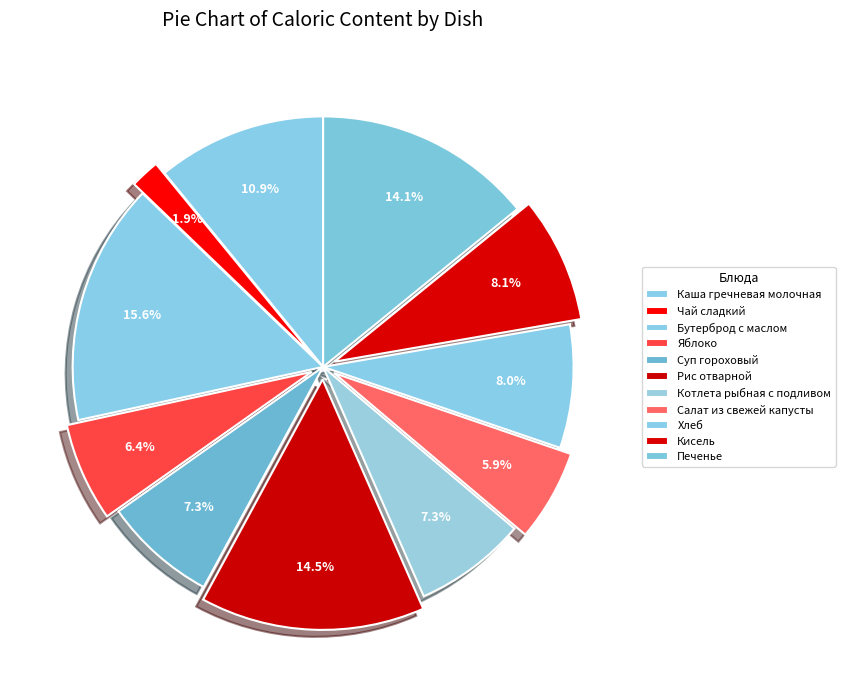

Count the number of slices in the pie.

11